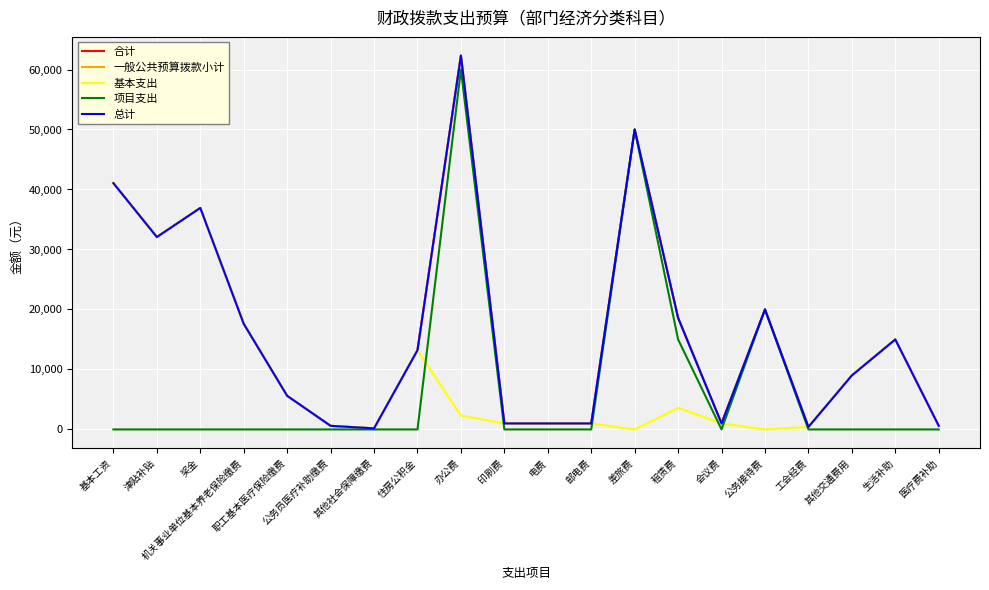

Is this an area chart (filled region under the line)?

No